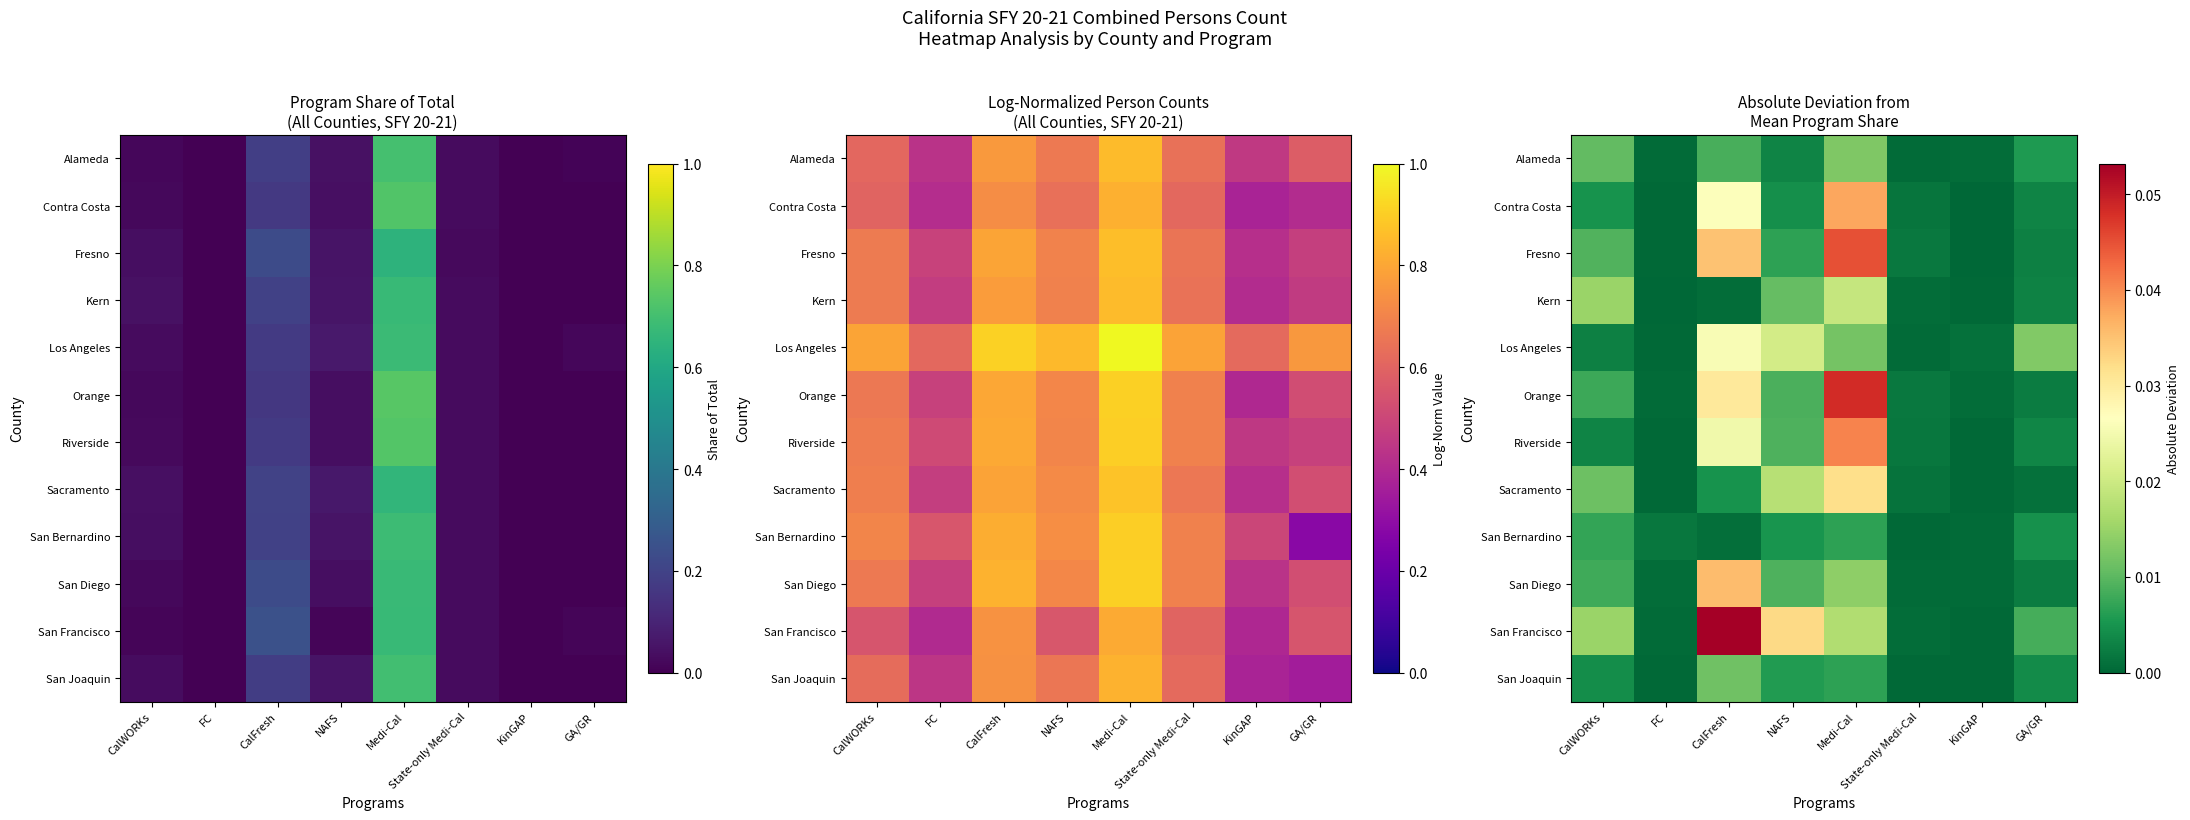

What is the total value across all series at NAFS?

0.1